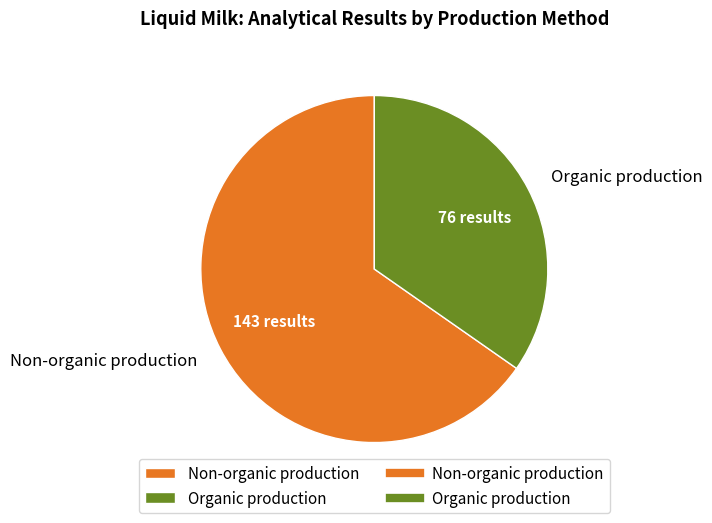

Approximately how many times larger is the value at Organic production compared to Non-organic production?

0.5